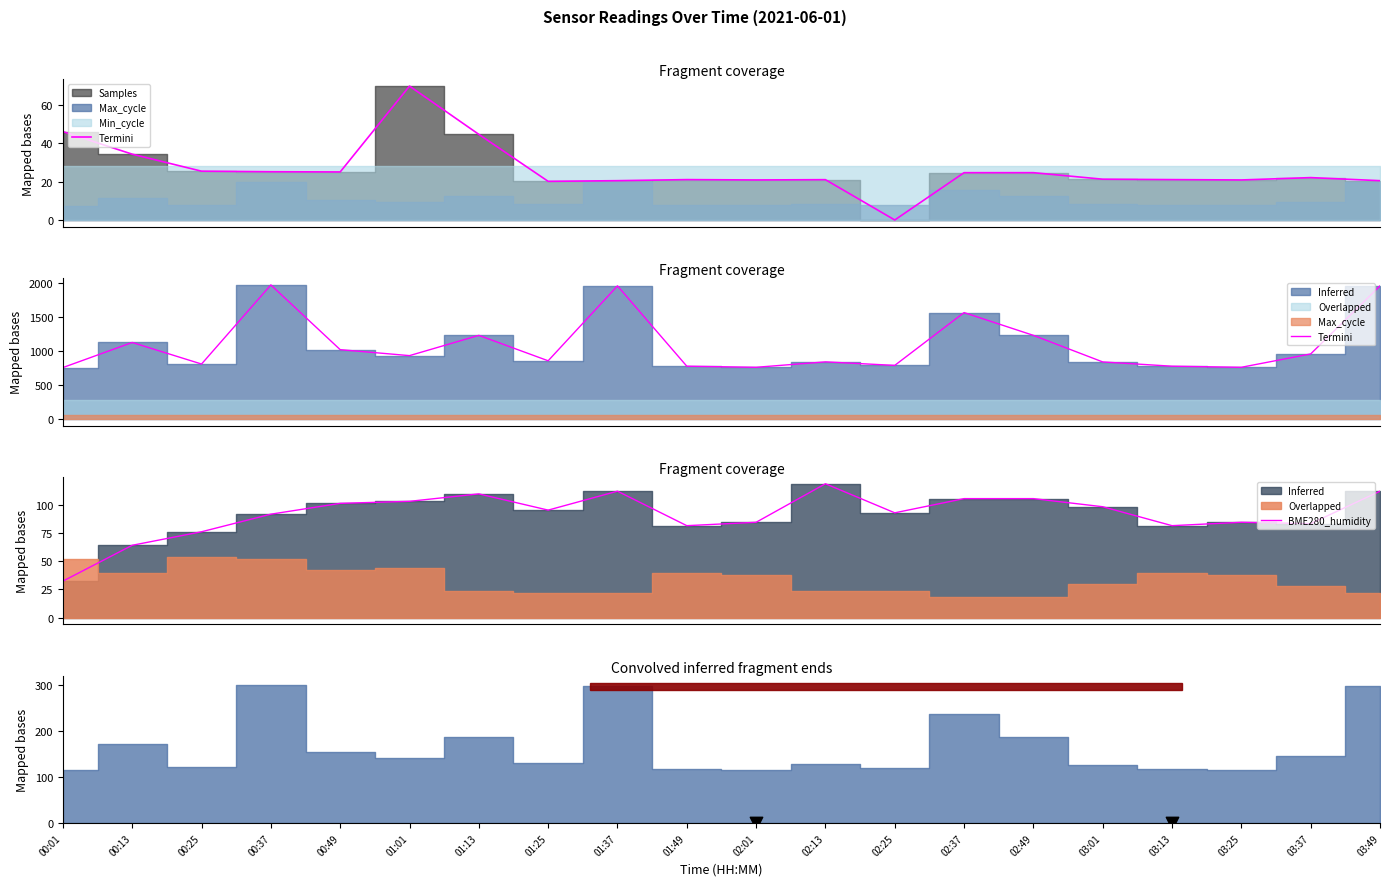

At how many categories does at least one series exceed 321?

20